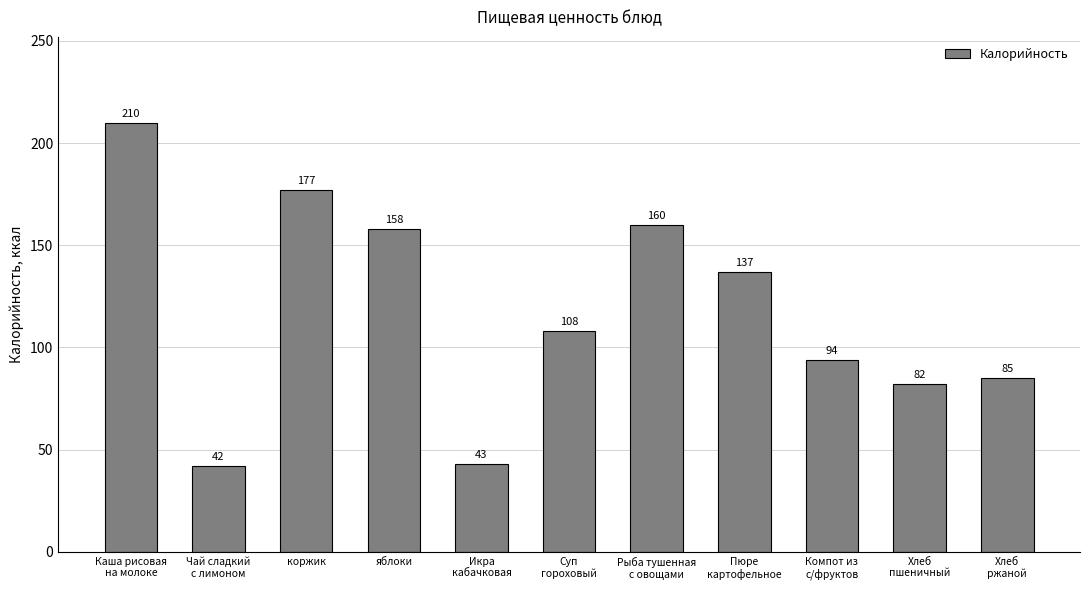

What is the difference between the values at Пюре
картофельное and Компот из
с/фруктов?

43